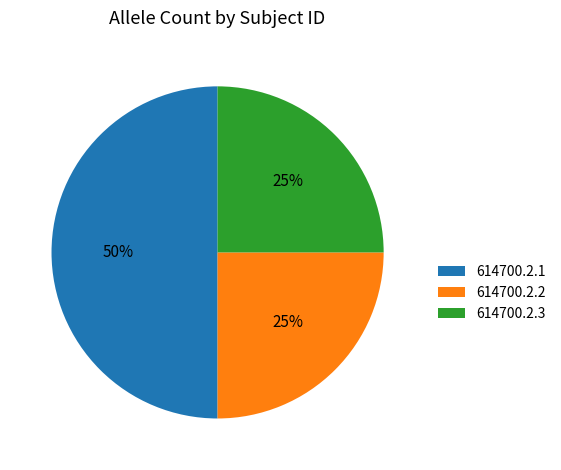

Does 614700.2.3 represent more than half of the total?

No